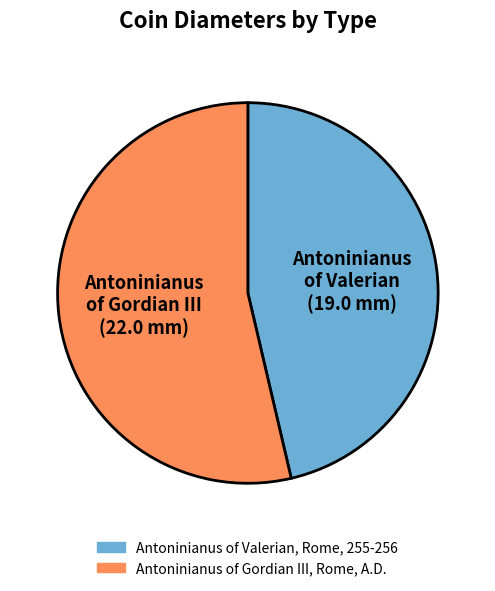

Count the number of slices in the pie.

2